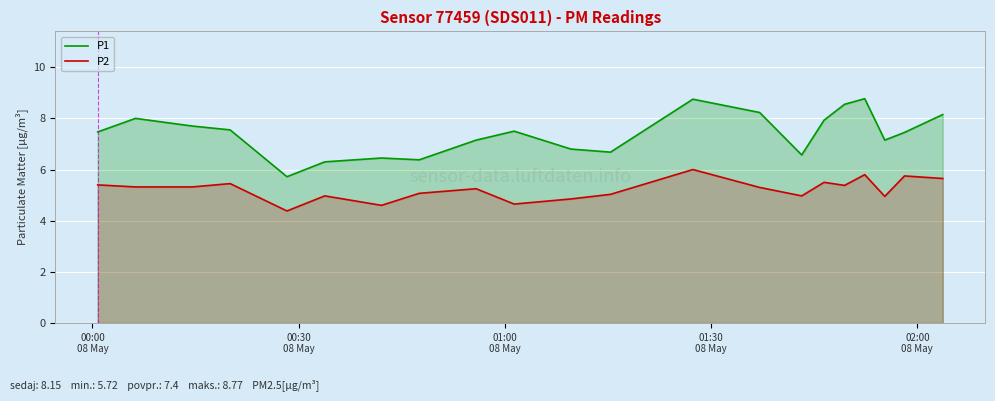

How many categories are shown in the chart?

21